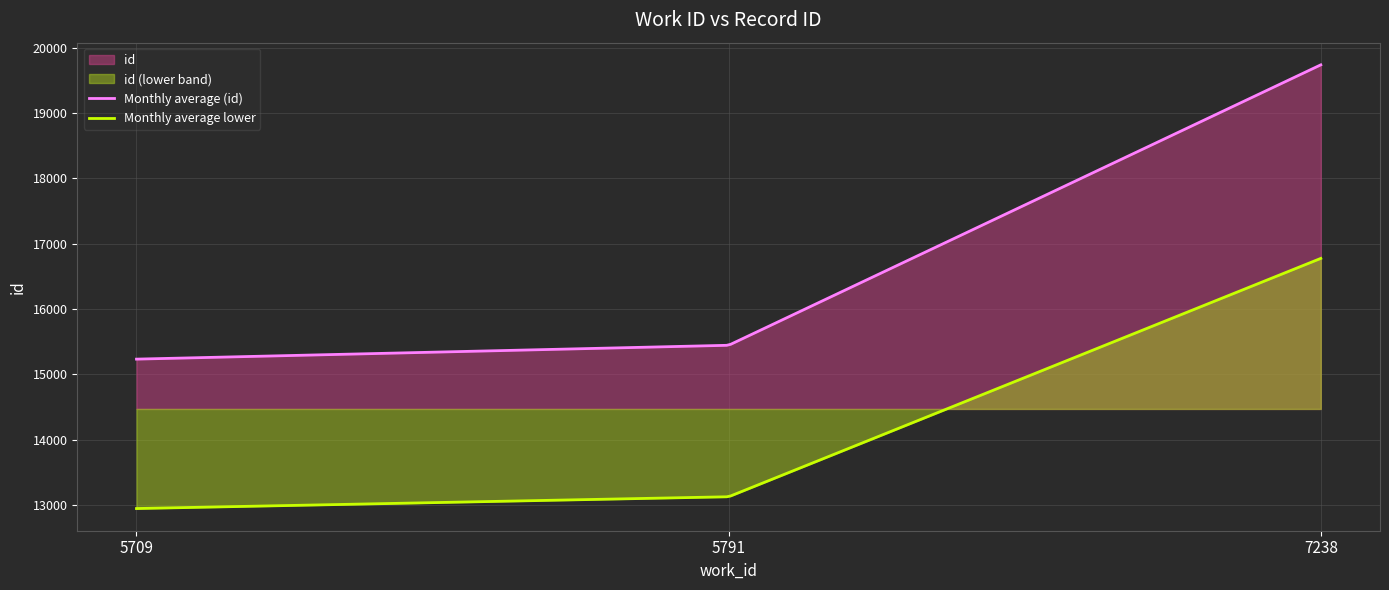

The value at 5791 is 15447. True or false?

True